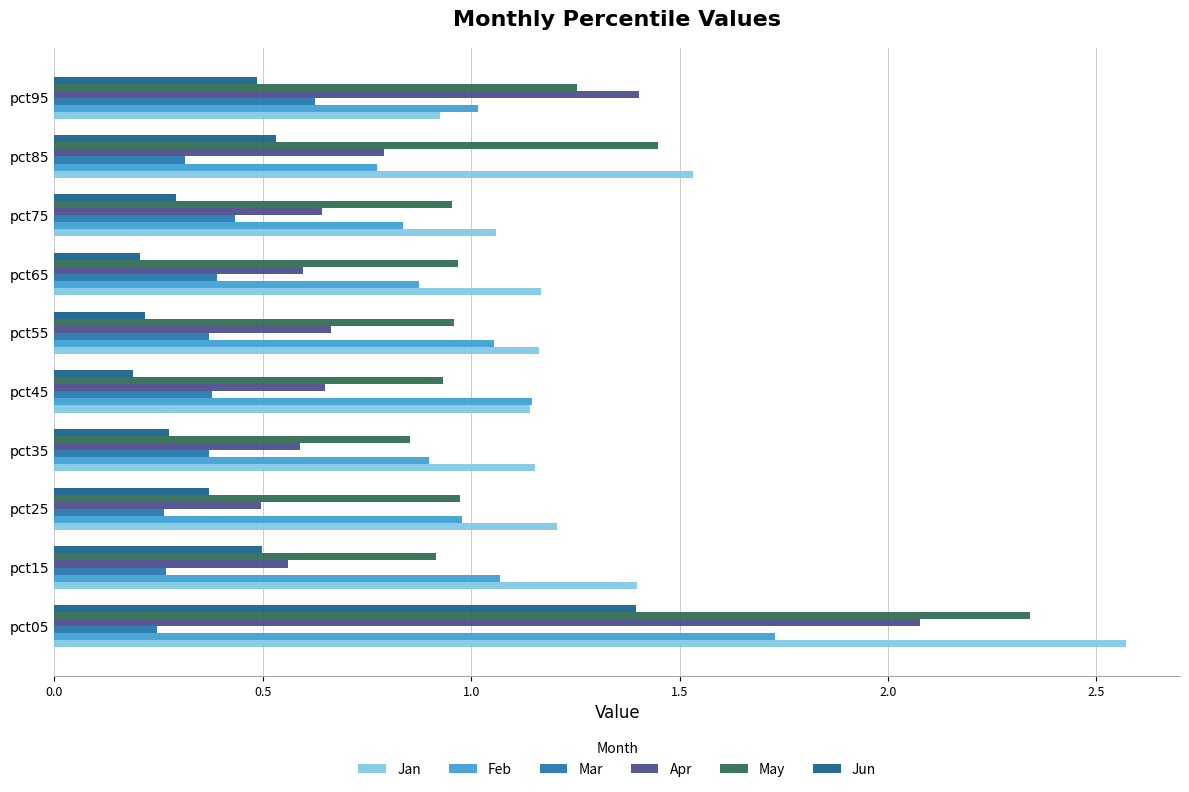

Which series changed the most between pct75 and pct85?

May